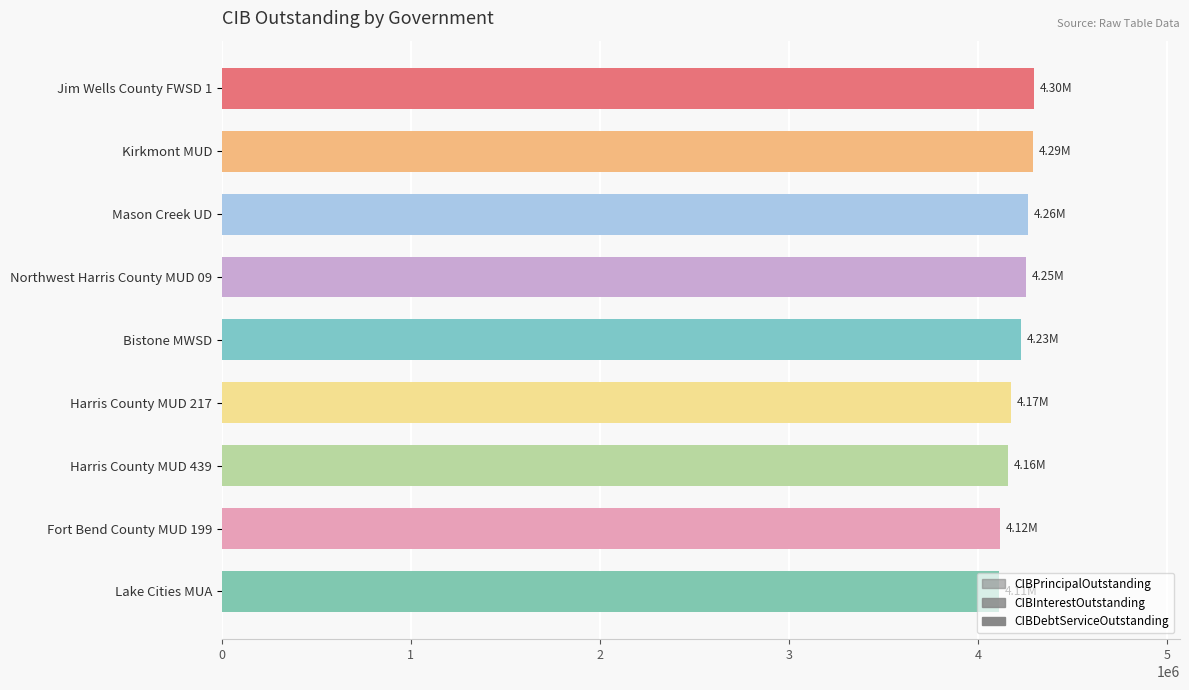

Between Mason Creek UD and Harris County MUD 439, which series saw the biggest shift?

CIBPrincipalOutstanding